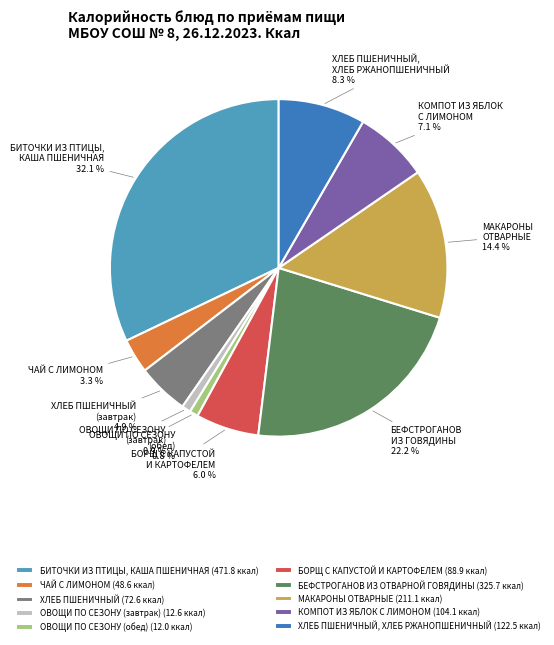

Combined, do ОВОЩИ ПО СЕЗОНУ (обед) (12.0 ккал) and ХЛЕБ ПШЕНИЧНЫЙ, ХЛЕБ РЖАНОПШЕНИЧНЫЙ (122.5 ккал) account for over 50%?

No